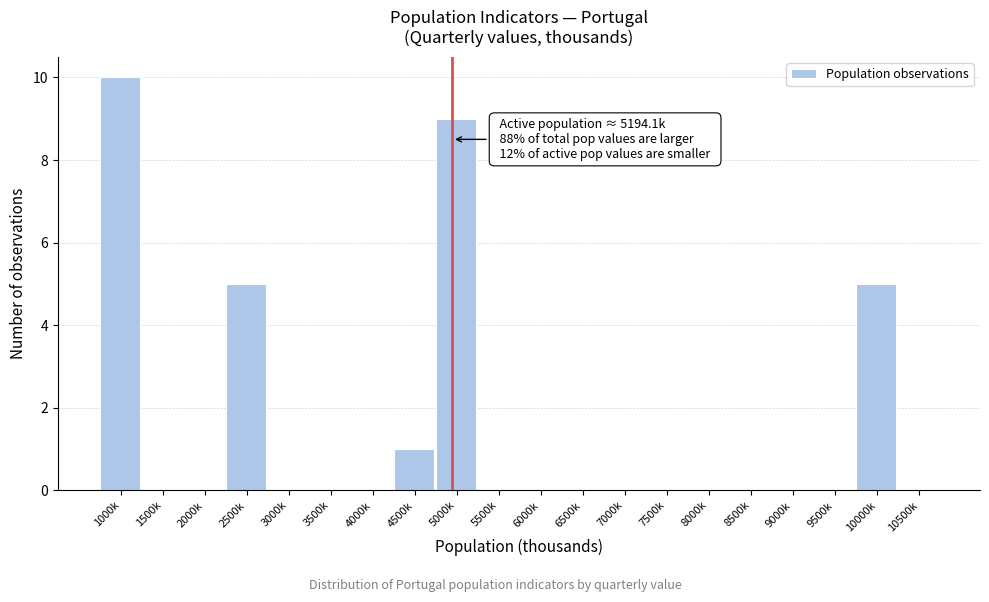

Reading right to left, list all the values displayed in this chart.

10500k=0	10000k=5	9500k=0	9000k=0	8500k=0	8000k=0	7500k=0	7000k=0	6500k=0	6000k=0	5500k=0	5000k=9	4500k=1	4000k=0	3500k=0	3000k=0	2500k=5	2000k=0	1500k=0	1000k=10